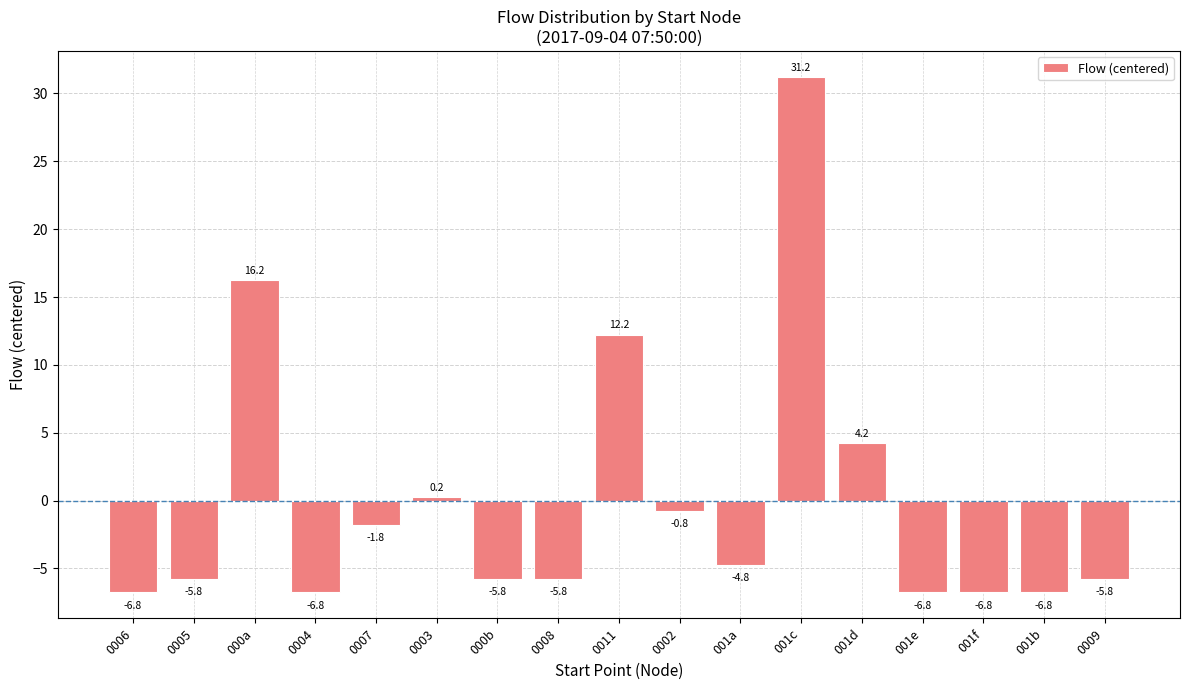

What is the label of the 2nd bar from the left?

0005